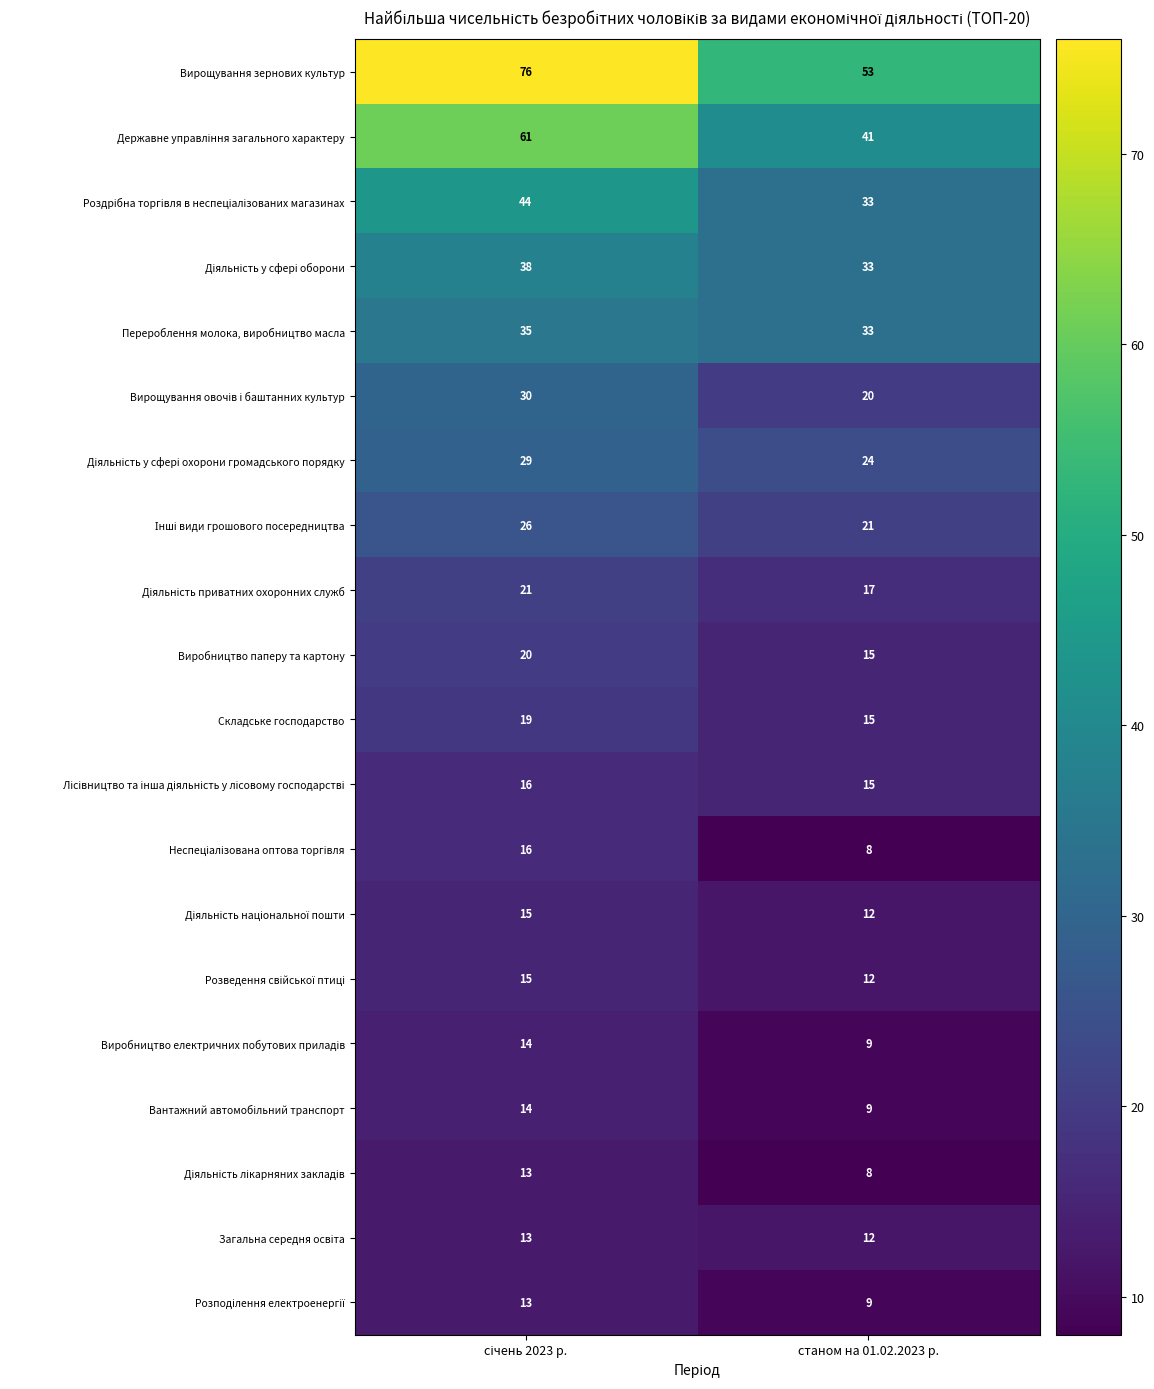

What is the difference between the maximum and minimum values in the Виробництво паперу та картону series?

5